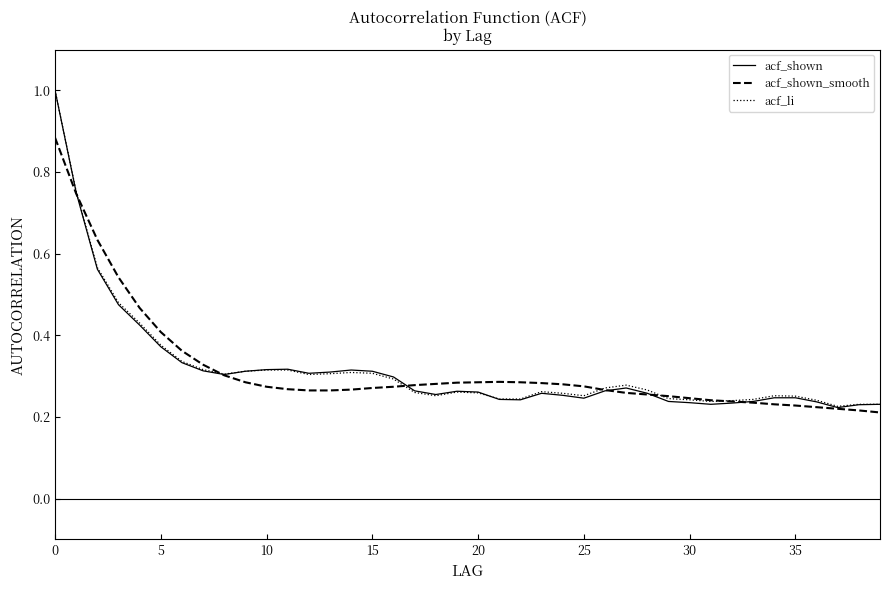

Is this an area chart (filled region under the line)?

No